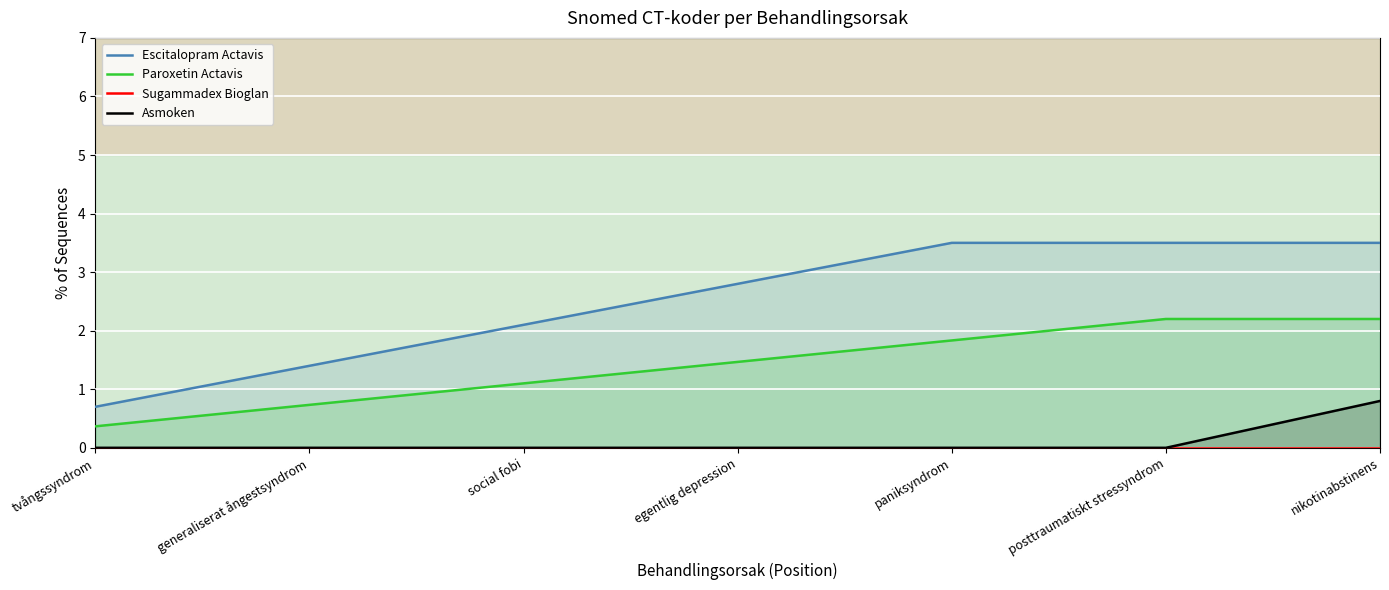

What is the difference between the maximum and minimum values in the Escitalopram Actavis series?

2.8